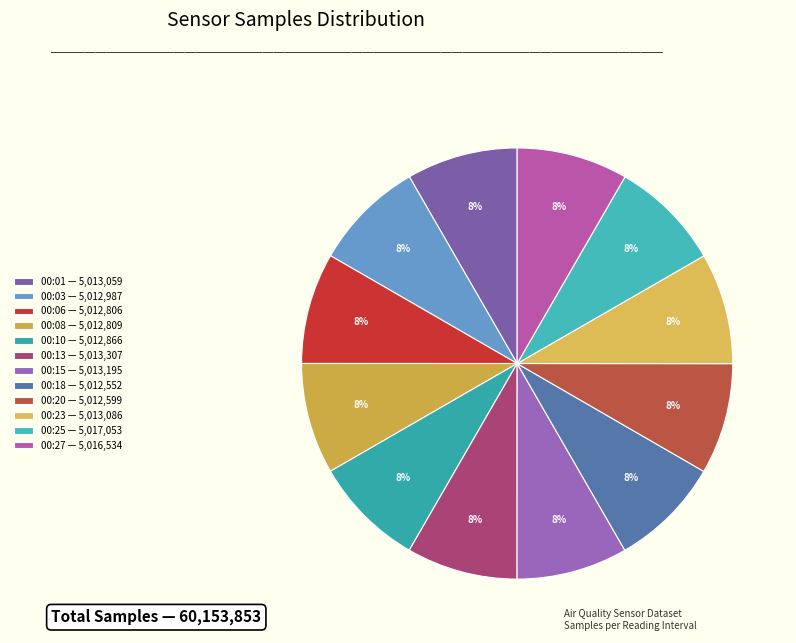

Is there a majority slice in this chart?

No